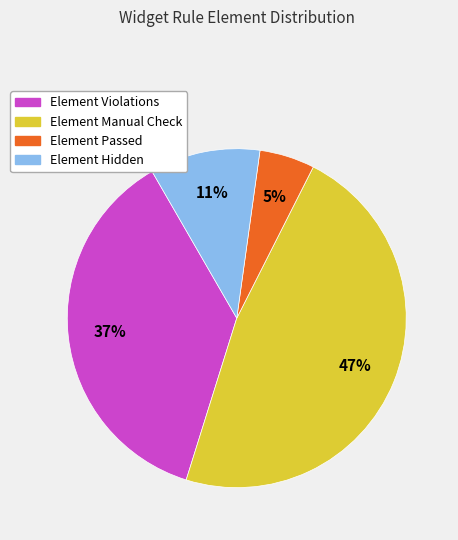

True or false: Element Hidden accounts for 18% of the total.

False